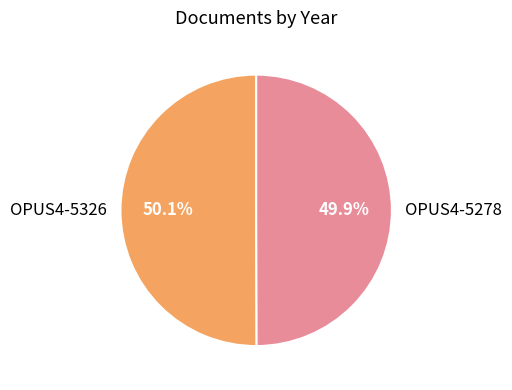

Is it true that OPUS4-5278 is 50% of the pie?

True